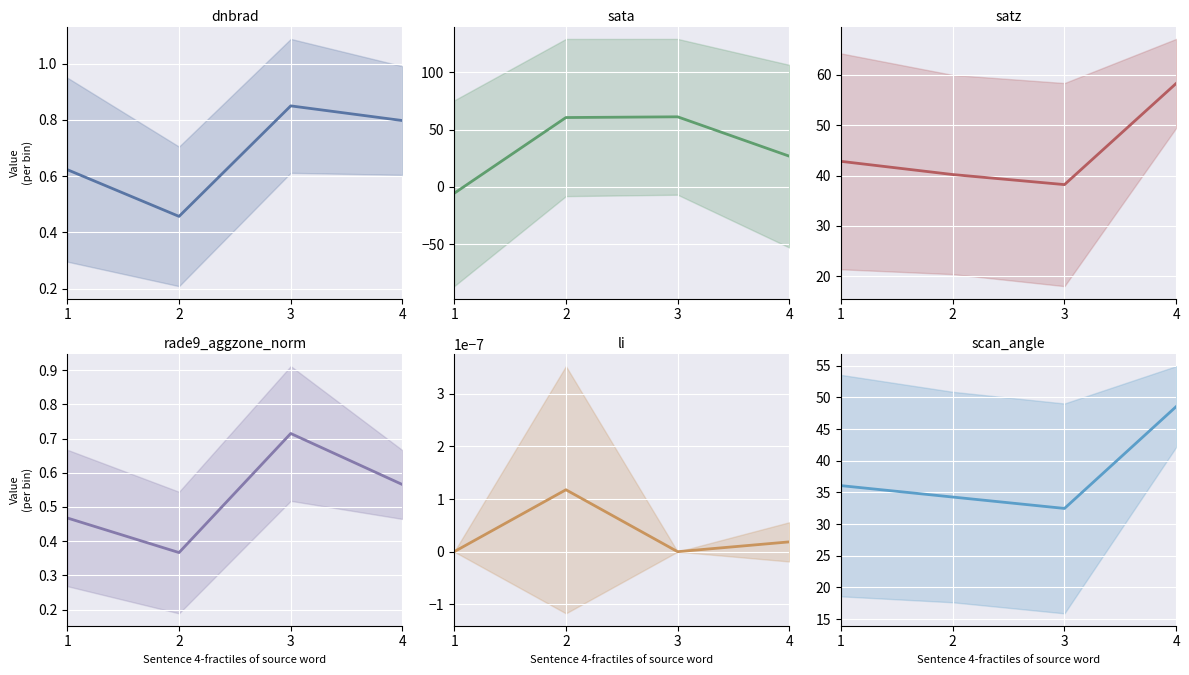

How many values in the satz series are below 42?

2